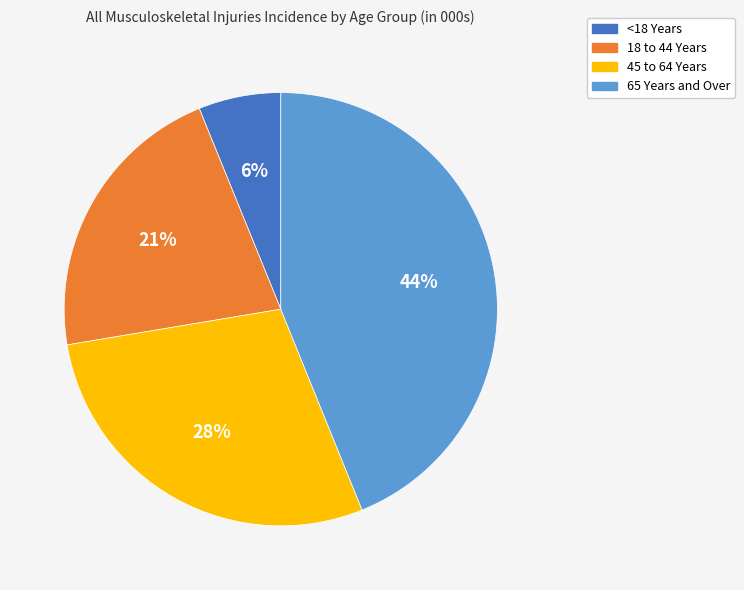

Count the number of slices in the pie.

4